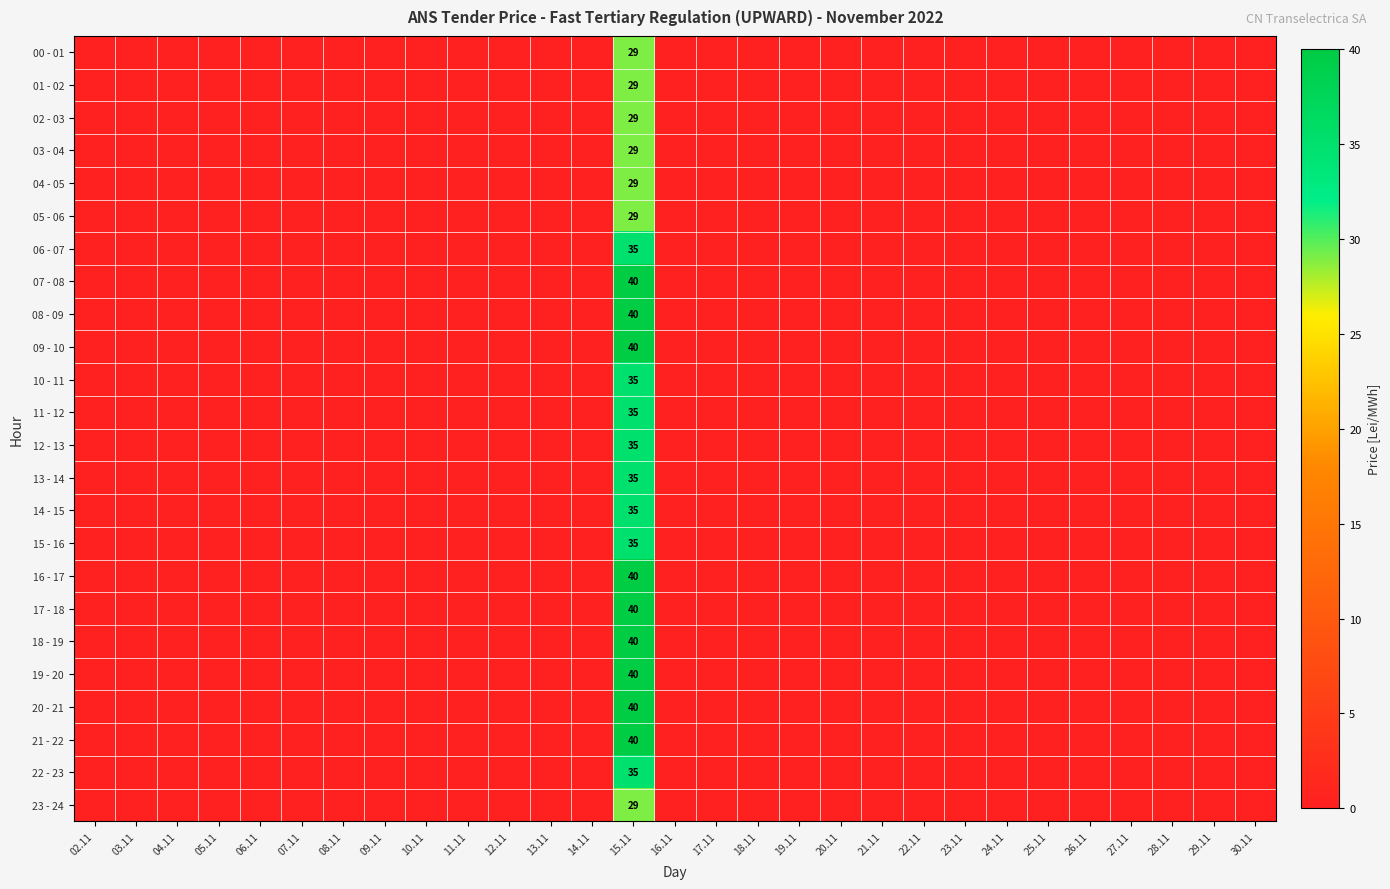

What is the highest value of the 08 - 09 series?

40